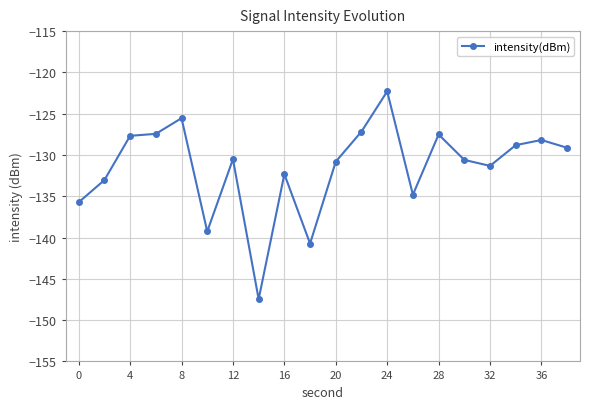

What is the value of the 8th point from the left?

-147.5